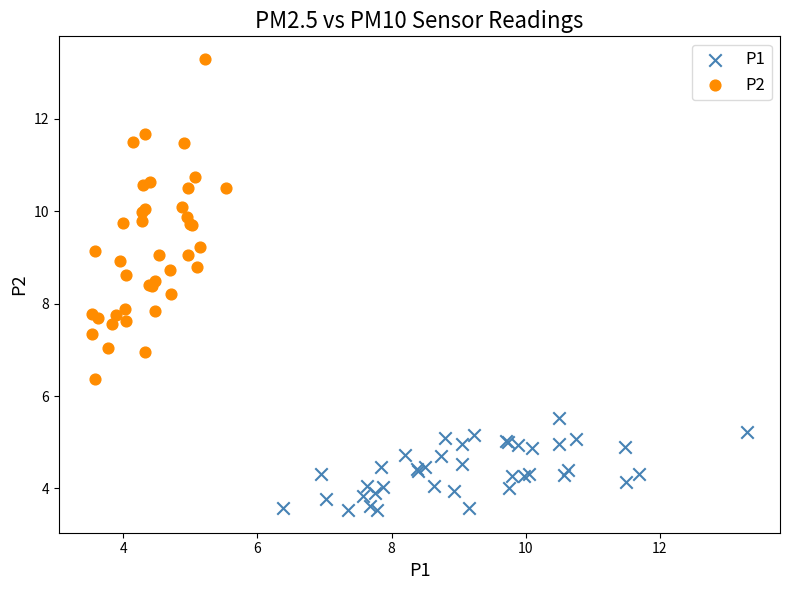

Which series reaches the maximum Y coordinate?

P2